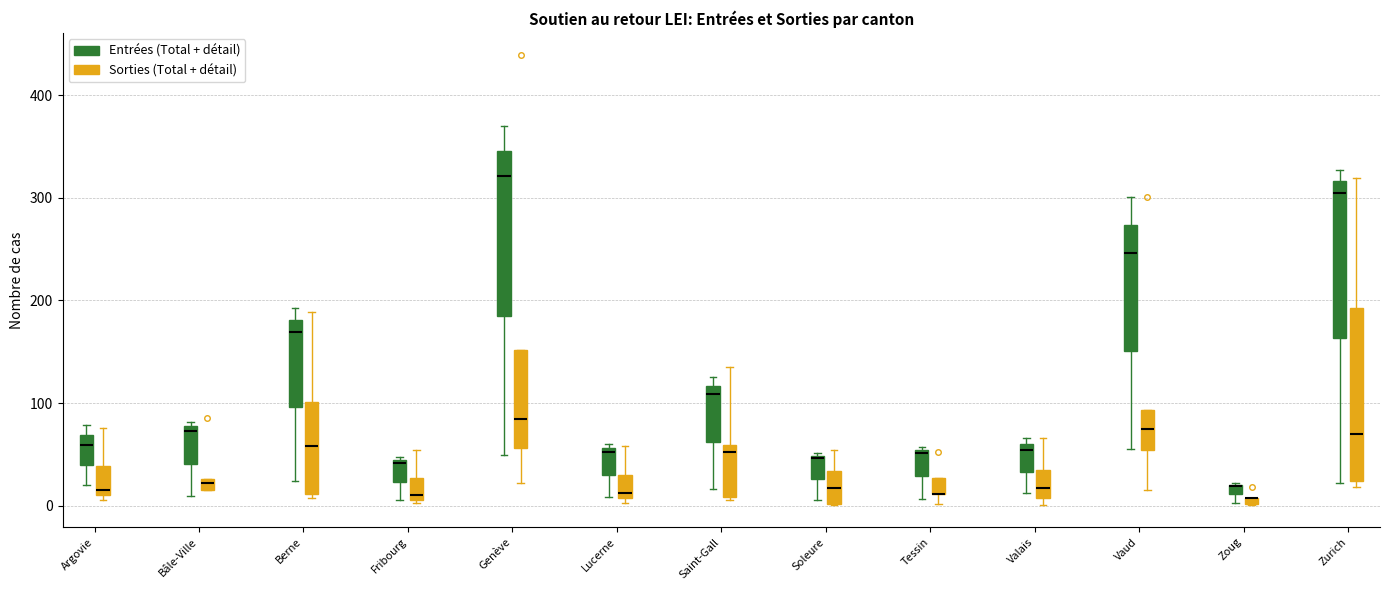

Where does the median line of the box for Bâle-Ville (Entrées (Total + détail)) sit on the y-axis? The values are not printed on the chart, so give them approximately, as read against the axis.

70